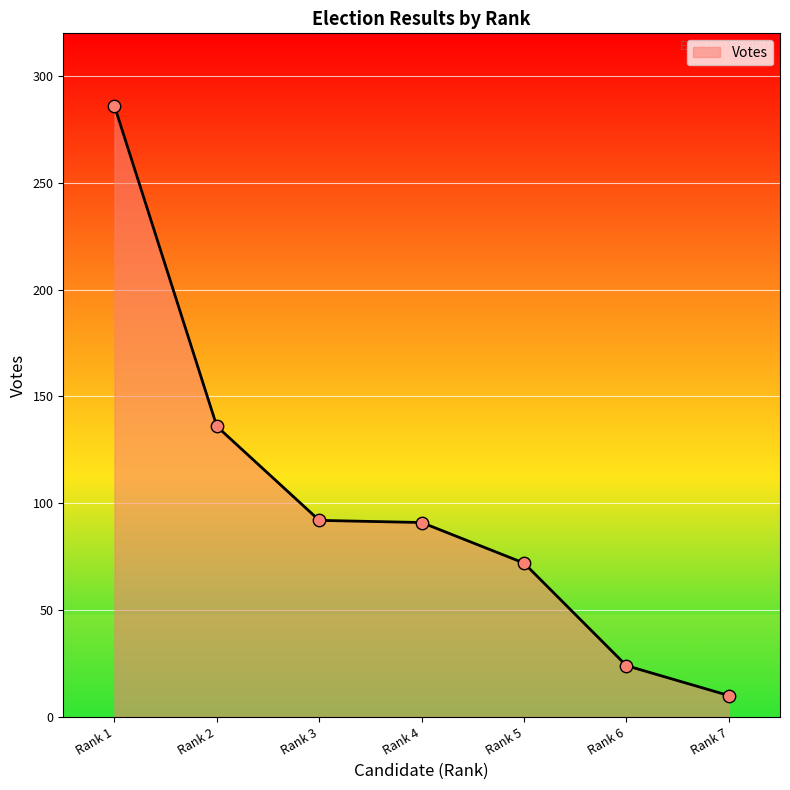

Which has a higher value, Rank 7 or Rank 6?

Rank 6